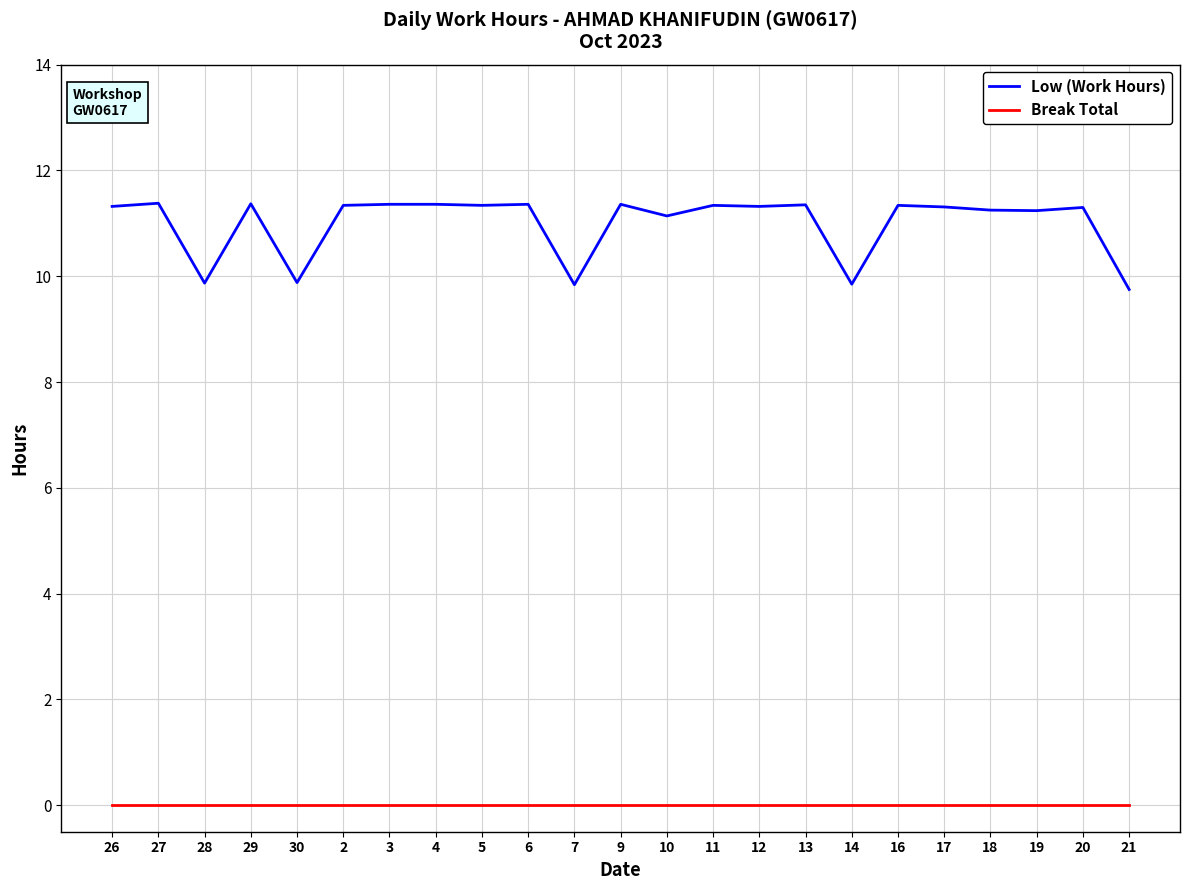

True or false: Break Total has a value of 0.0 at 2.

True